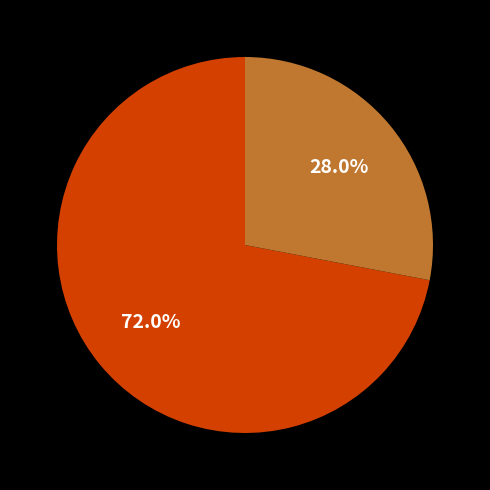

Is there a majority slice in this chart?

Yes